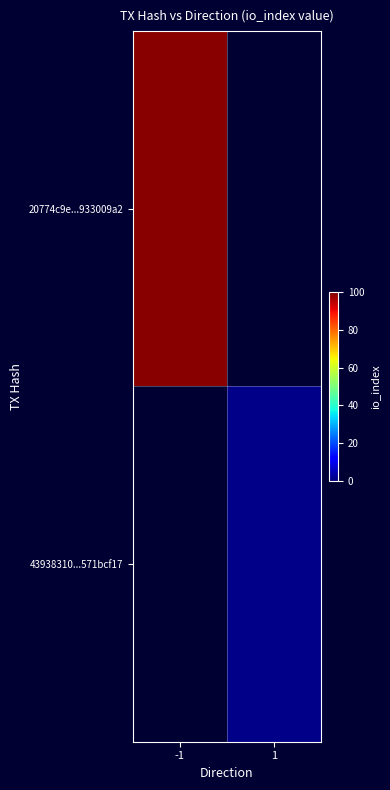

Where is 20774c9e...933009a2 nearest to the value 99?

-1